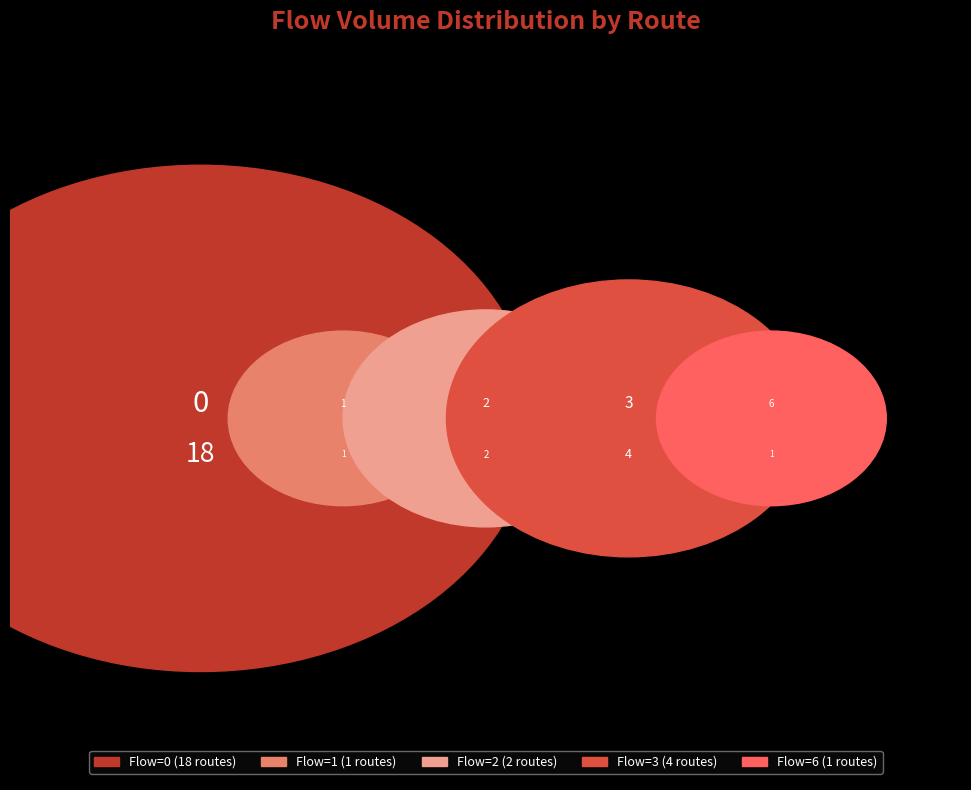

Is it true that 1 is 12% of the pie?

False